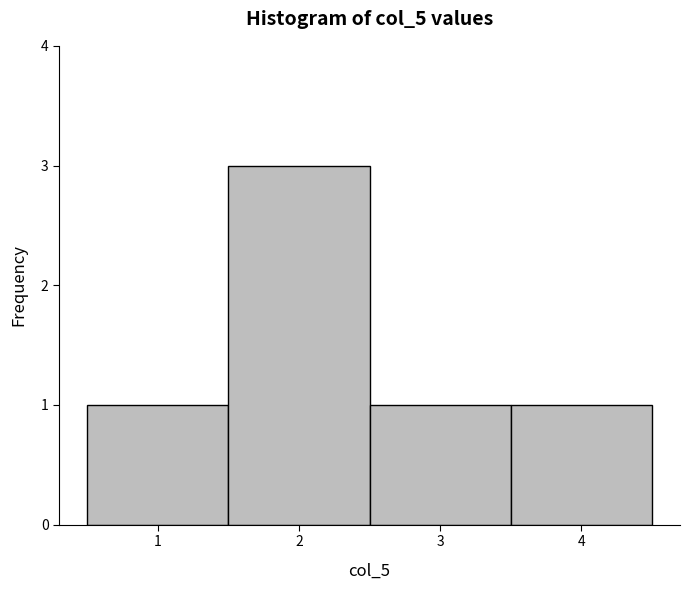

How tall is the bar that spans 0.5 to 1.5 on the x-axis? The values are not printed on the chart, so give them approximately, as read against the axis.

1